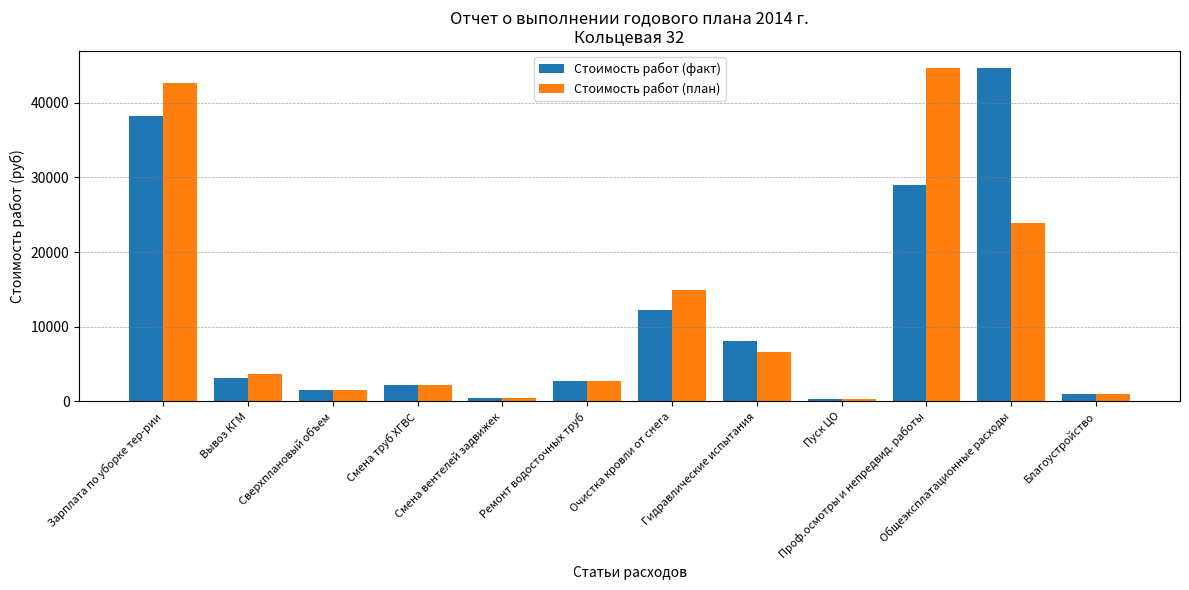

What is the value of the Стоимость работ (факт) bar at the 3rd from the left?

1484.8